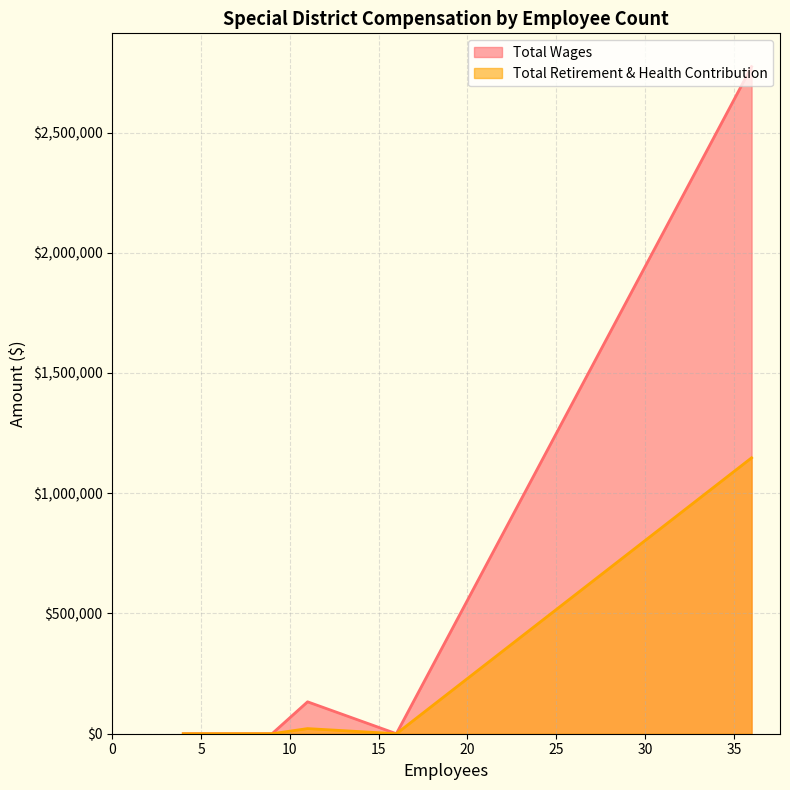

The Total Retirement & Health Contribution series shows 0 at 9. True or false?

True